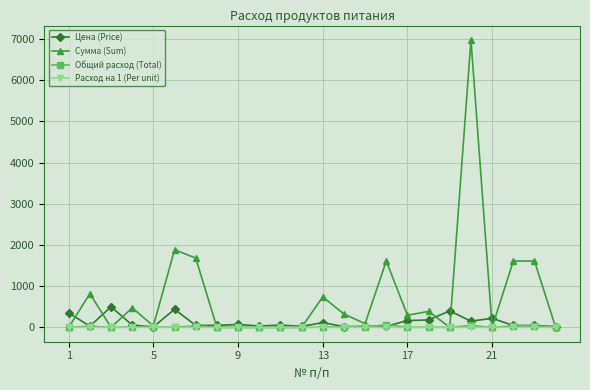

At how many categories does at least one series exceed 876?

6